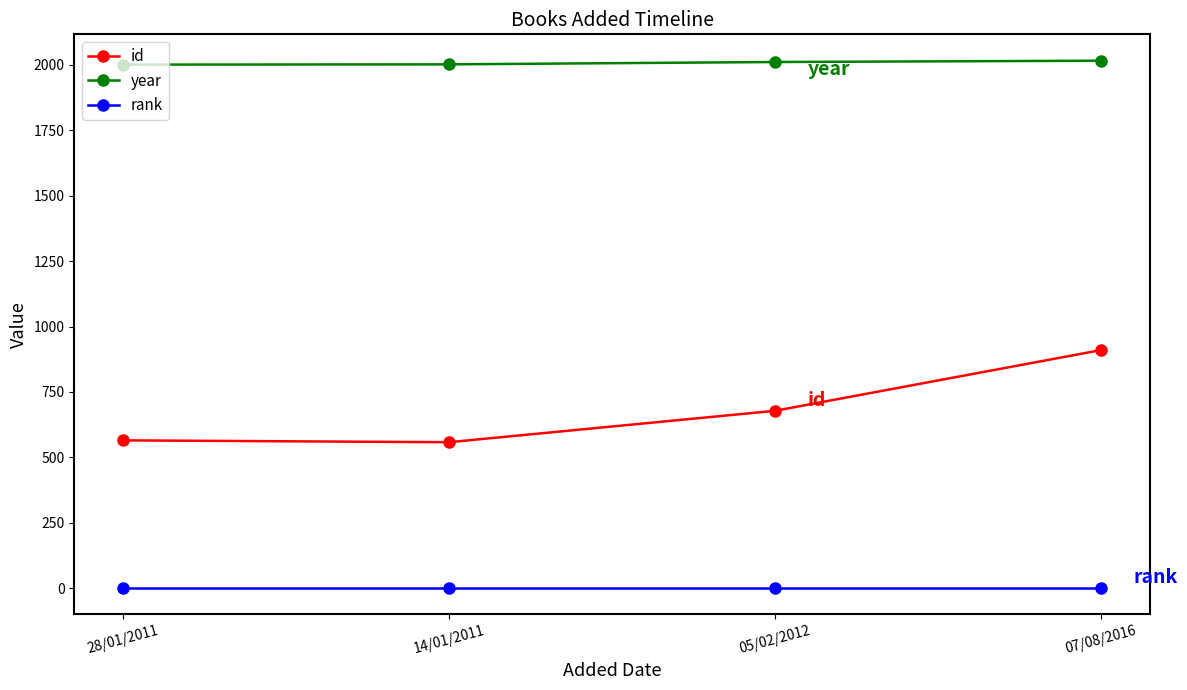

What is the sum of all rank values?

4